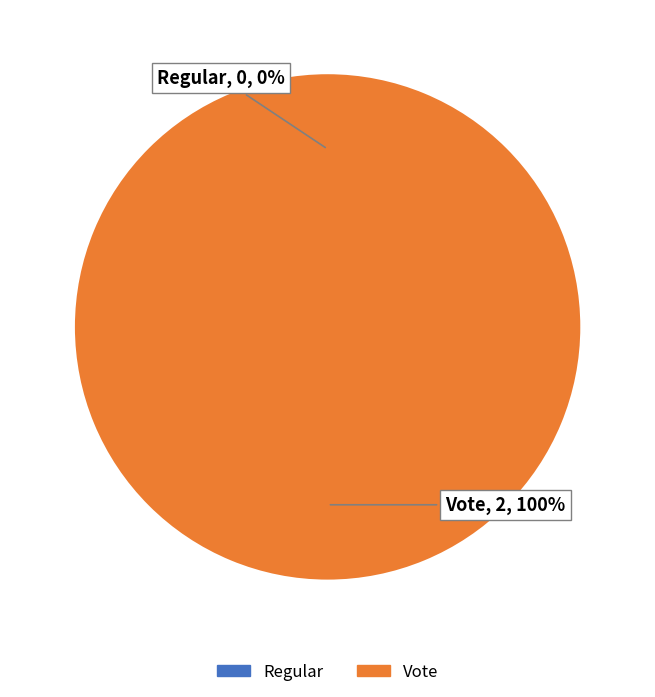

What is the change in value from Regular to Vote?

+2